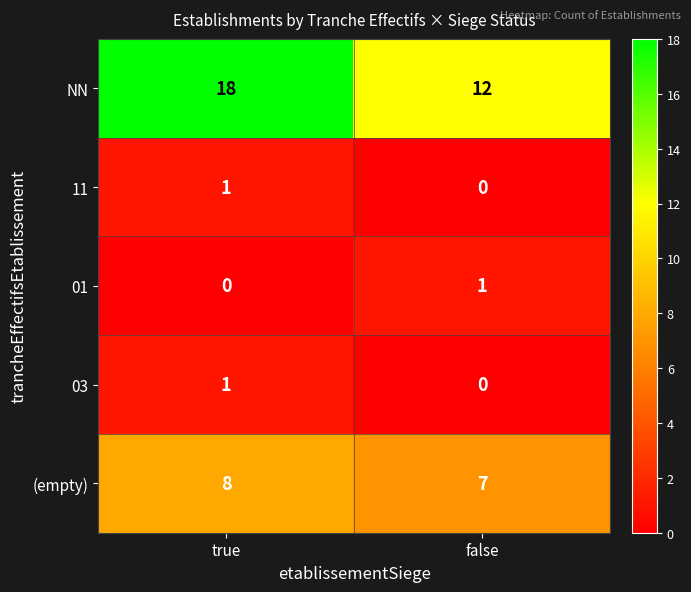

Is it true that NN equals 12 at false?

True